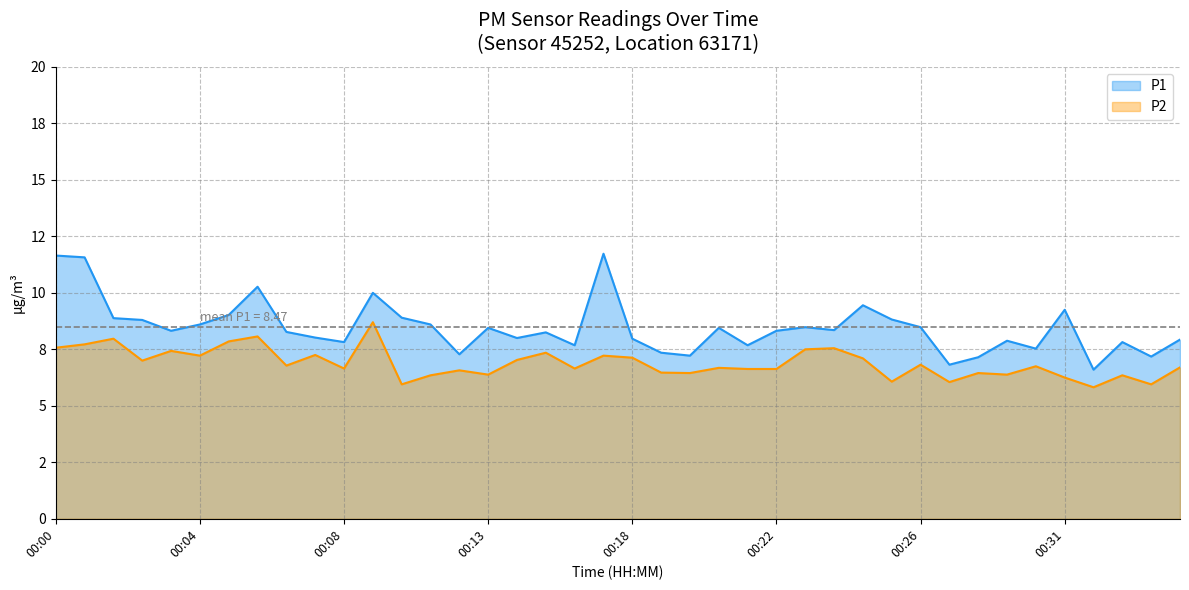

Which series has the largest range (max minus min)?

P1